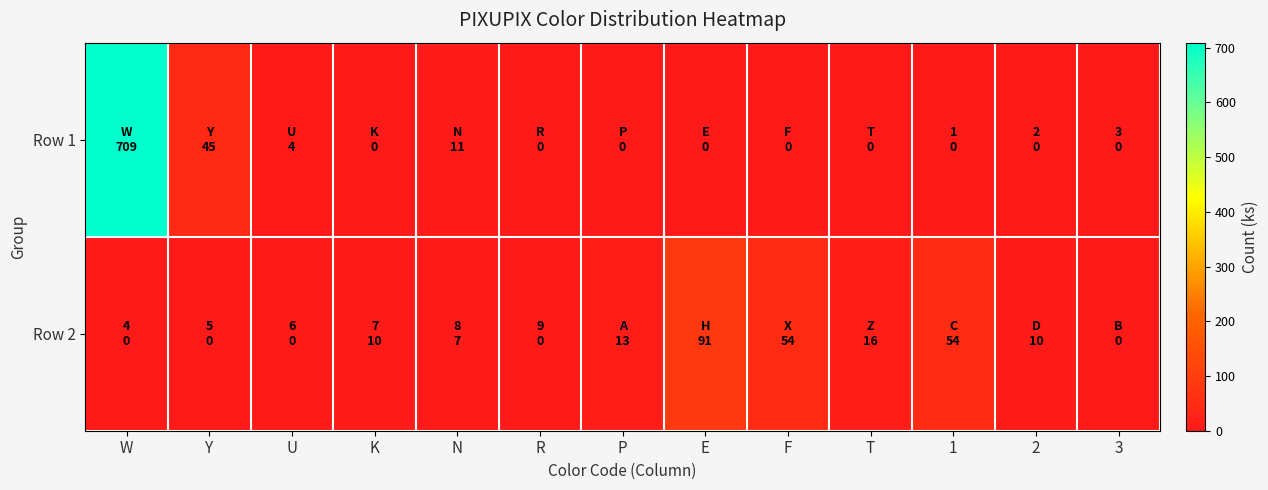

Rank the series by their maximum value, from lowest to highest.

Row 2, Row 1